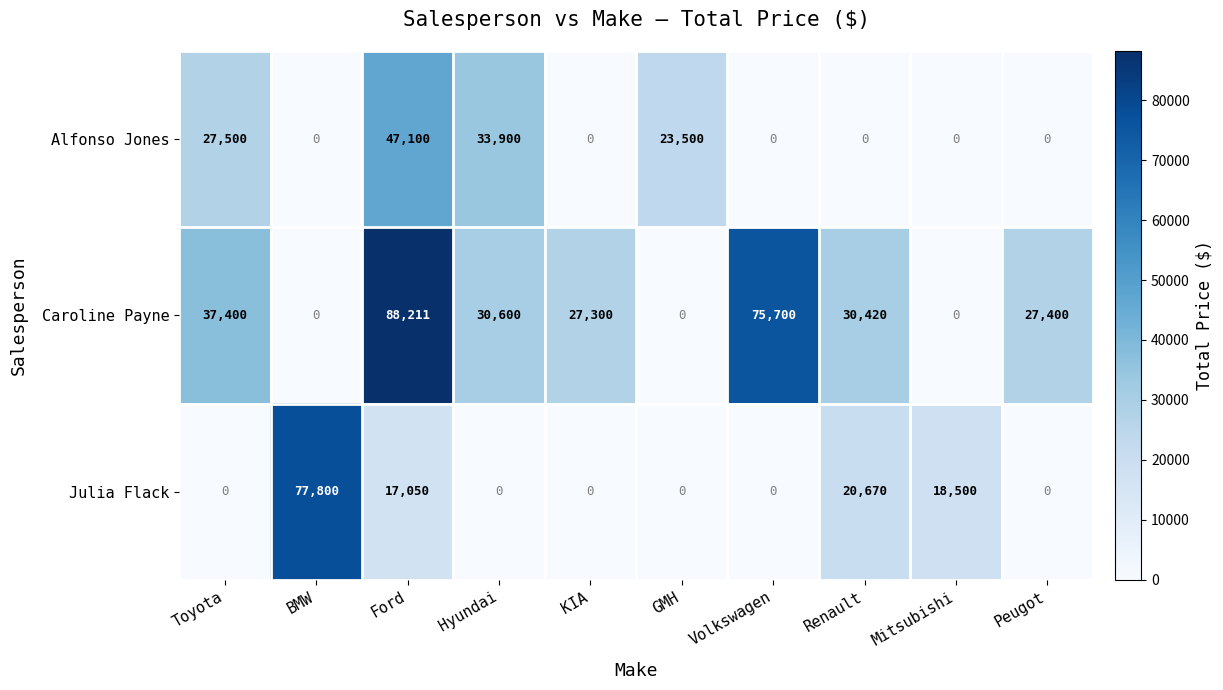

Reading left to right, what are all the values shown in this chart?

Alfonso Jones: 27500	0	47100	33900	0	23500	0	0	0	0
Caroline Payne: 37400	0	88211	30600	27300	0	75700	30420	0	27400
Julia Flack: 0	77800	17050	0	0	0	0	20670	18500	0